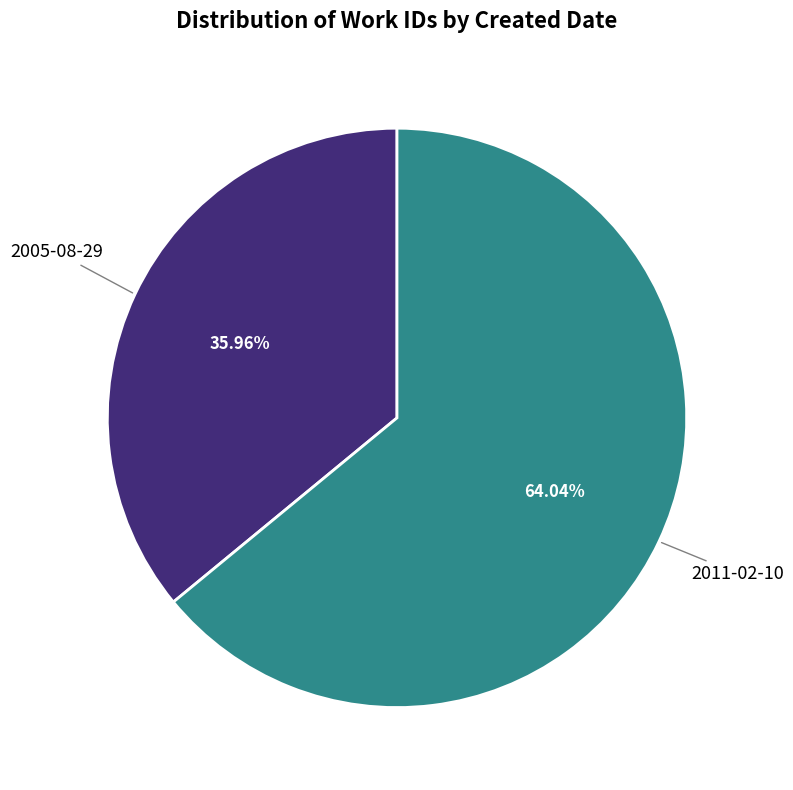

What is the ratio of the value at 2011-02-10 to the value at 2005-08-29?

1.8